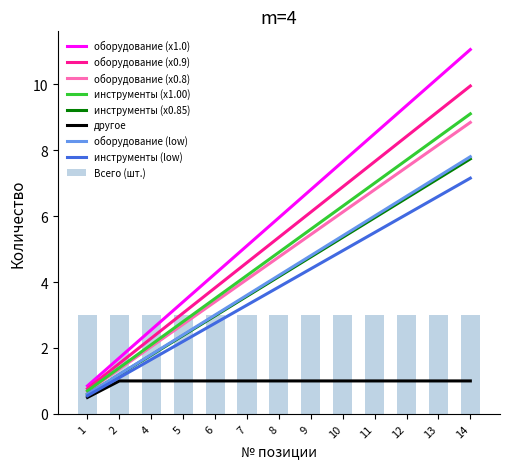

At which label does Cumulative инструменты reach its minimum?

1